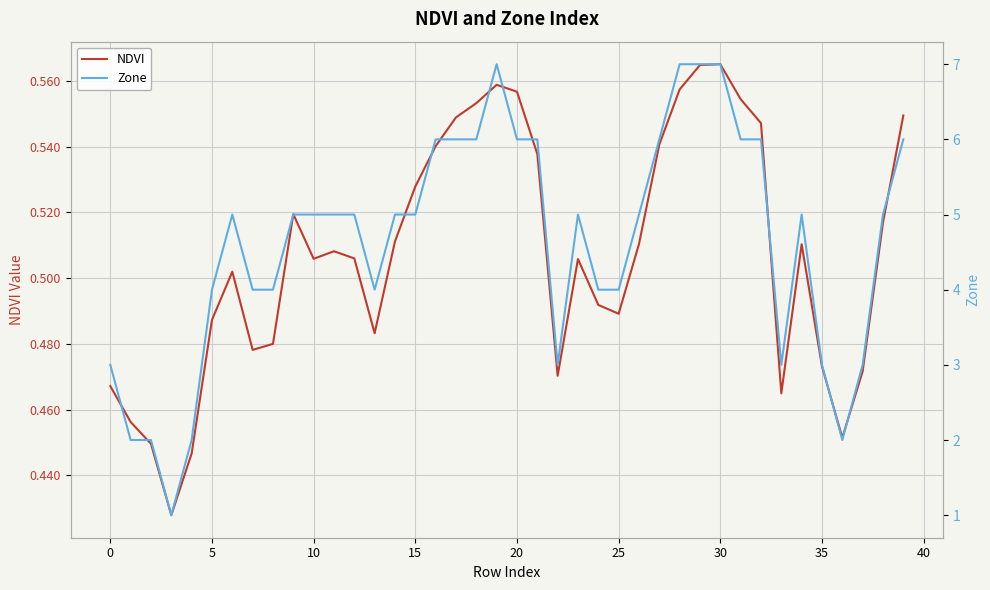

Is it true that NDVI equals 0.5 at 38?

True